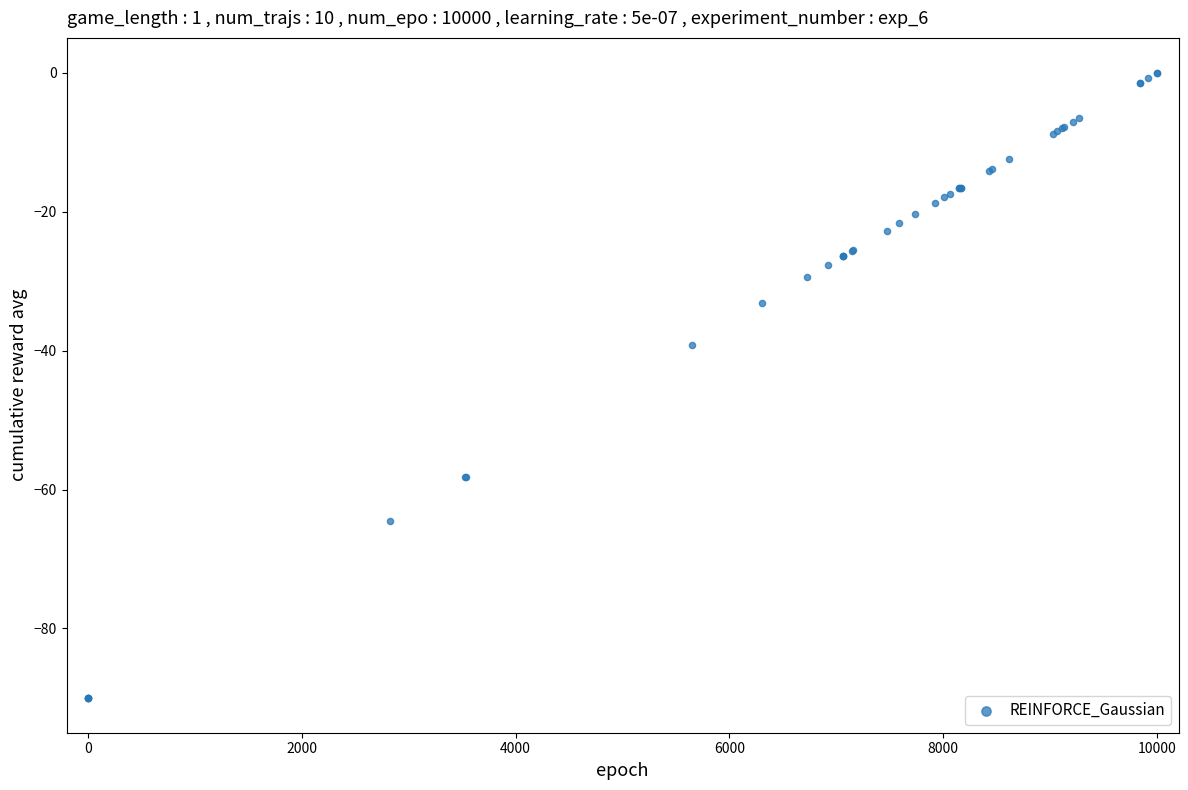

What Y value in the scatter plot is closest to -45?

-39.1